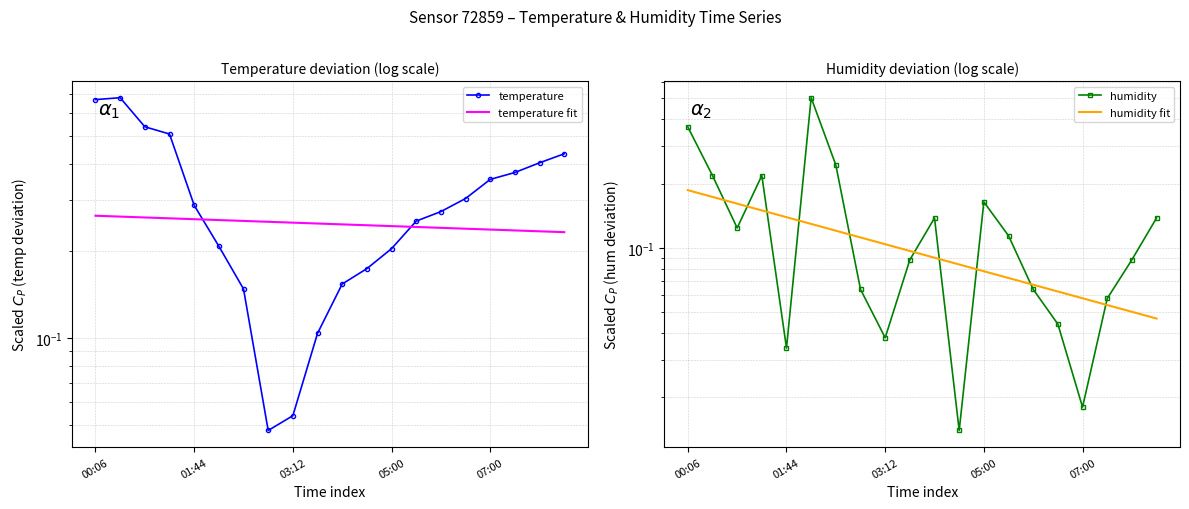

True or false: humidity fit and humidity intersect in this chart.

True